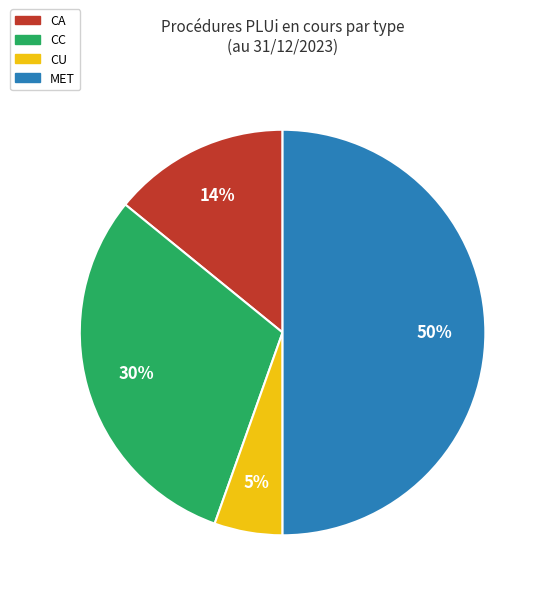

Is the sum of CU and CC greater than half?

No